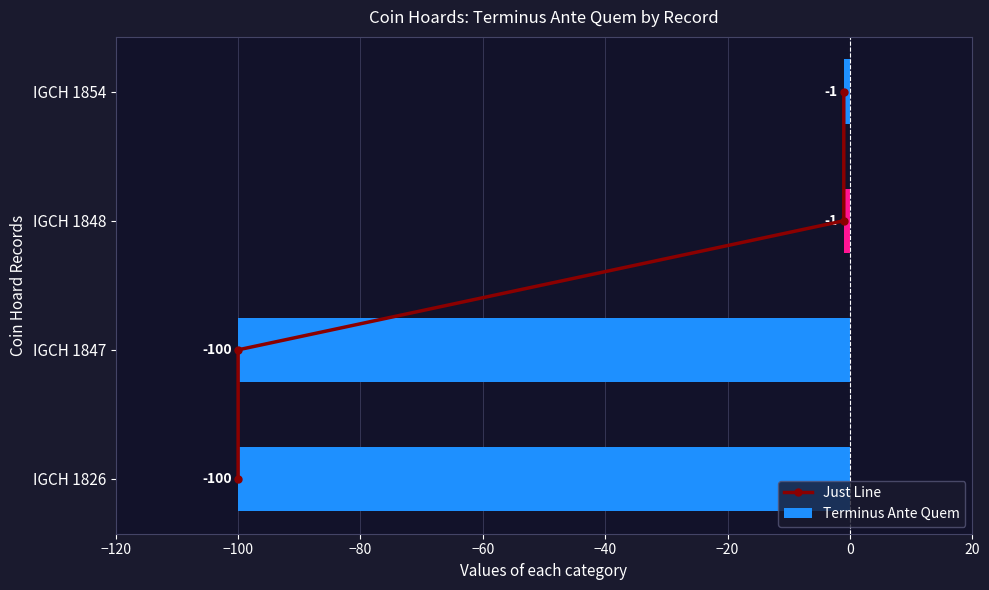

What is the minimum value for Terminus Ante Quem?

-100